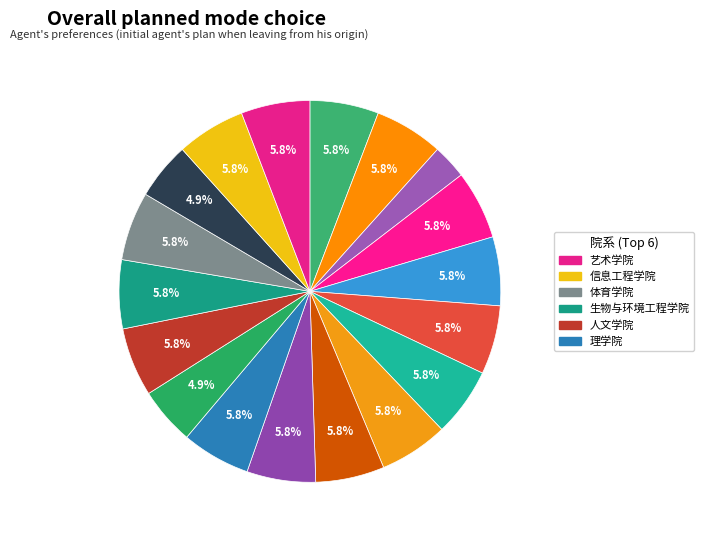

Count the number of slices in the pie.

18